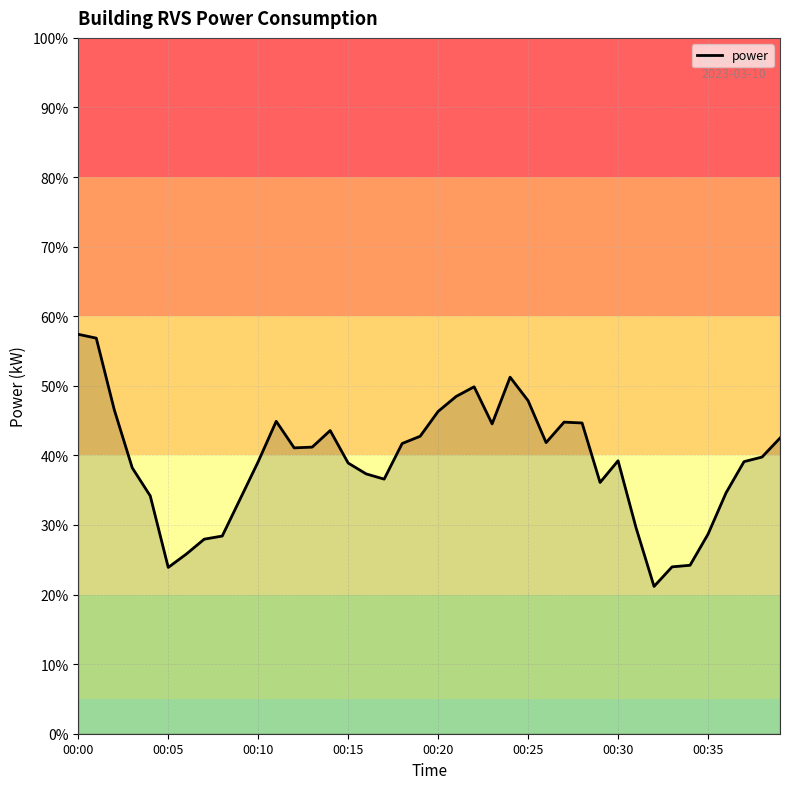

What is the average value?

39.0